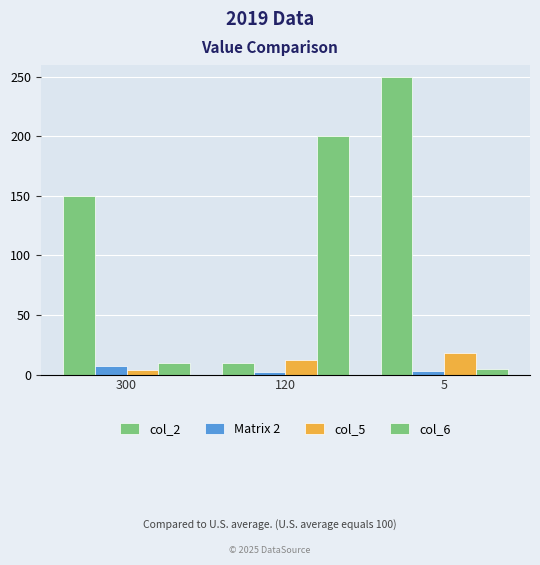

List the series in order of their peak value, lowest first.

Matrix 2, col_5, col_6, col_2